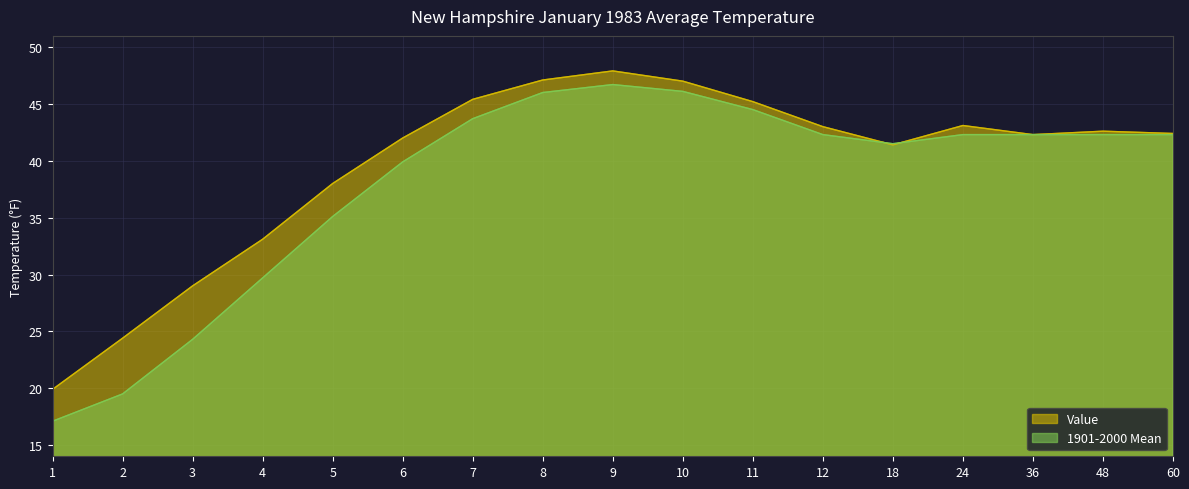

At how many categories does at least one series exceed 22?

16